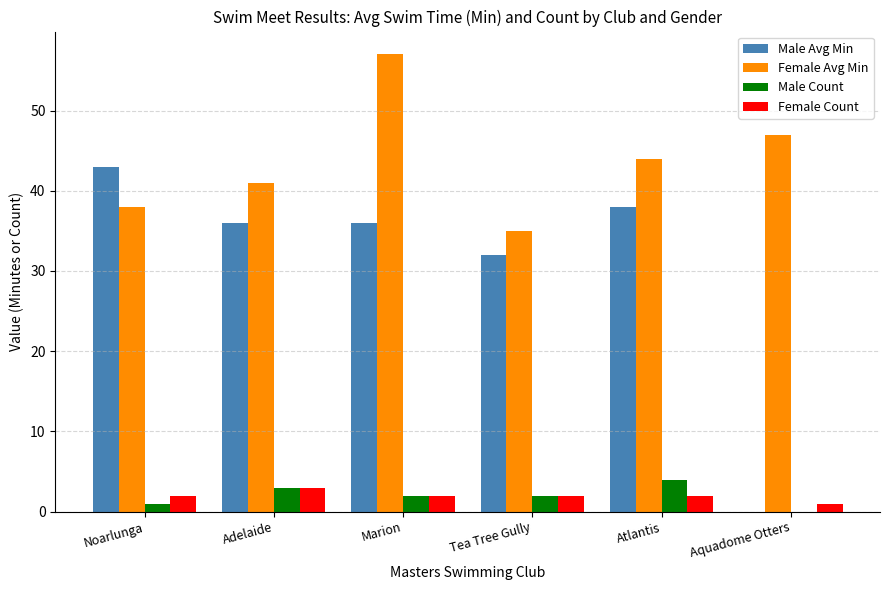

What is the sum of the Male Count values at Atlantis and Adelaide?

7